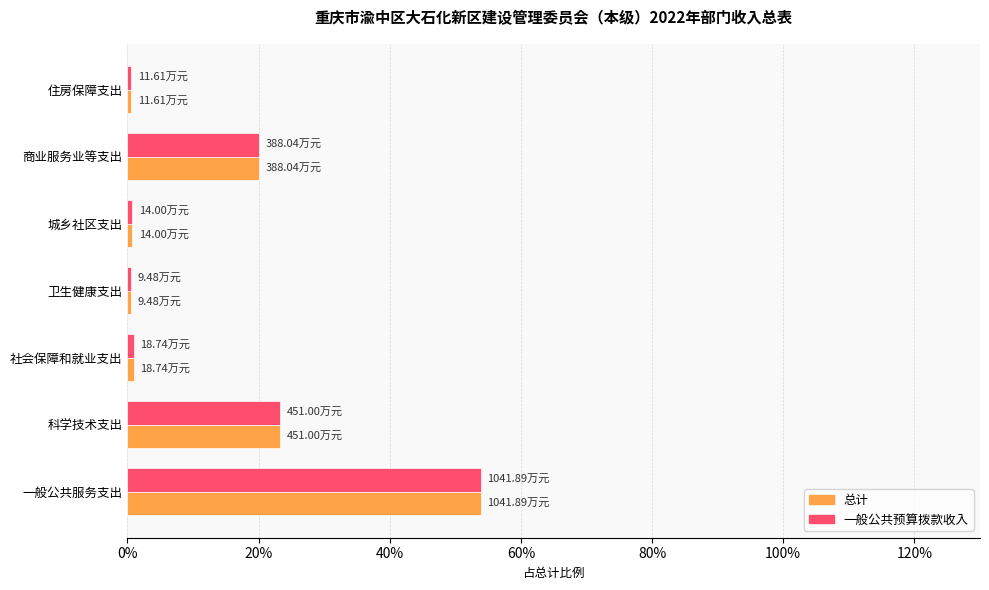

List the series in order of their peak value, lowest first.

总计, 一般公共预算拨款收入